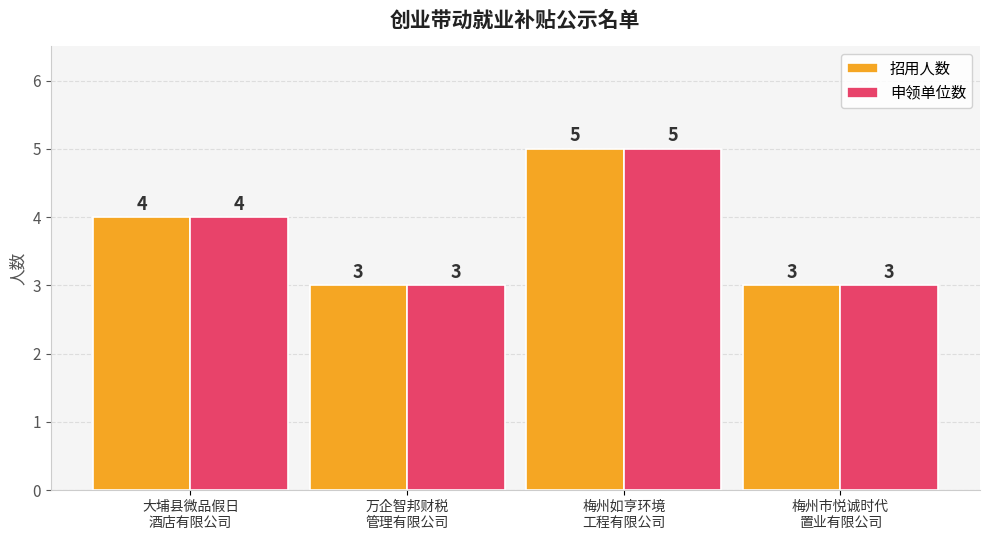

At which label is 申领单位数 closest to 4?

大埔县微品假日
酒店有限公司